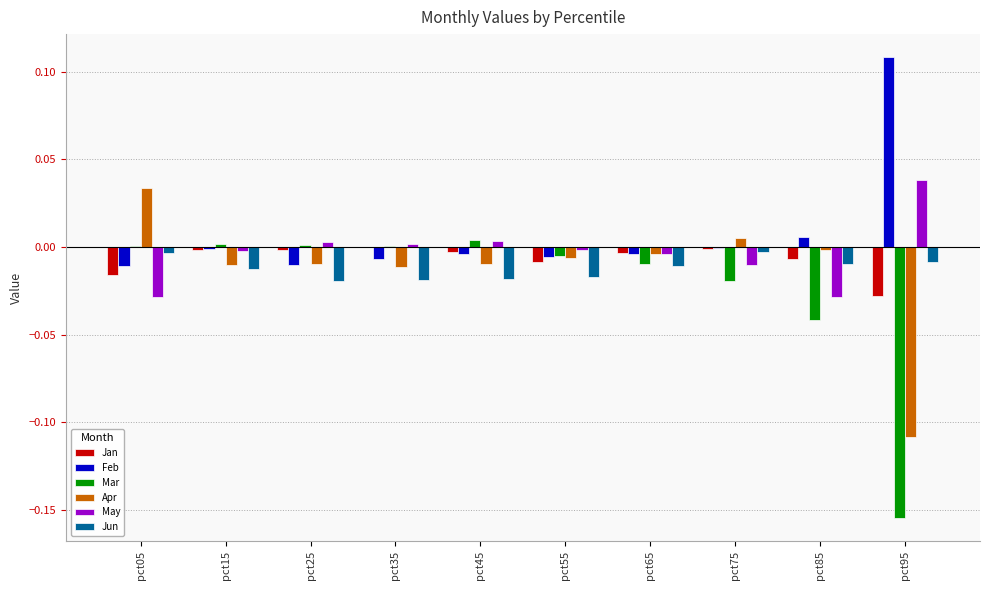

Where does the Apr series first go above 0?

pct05